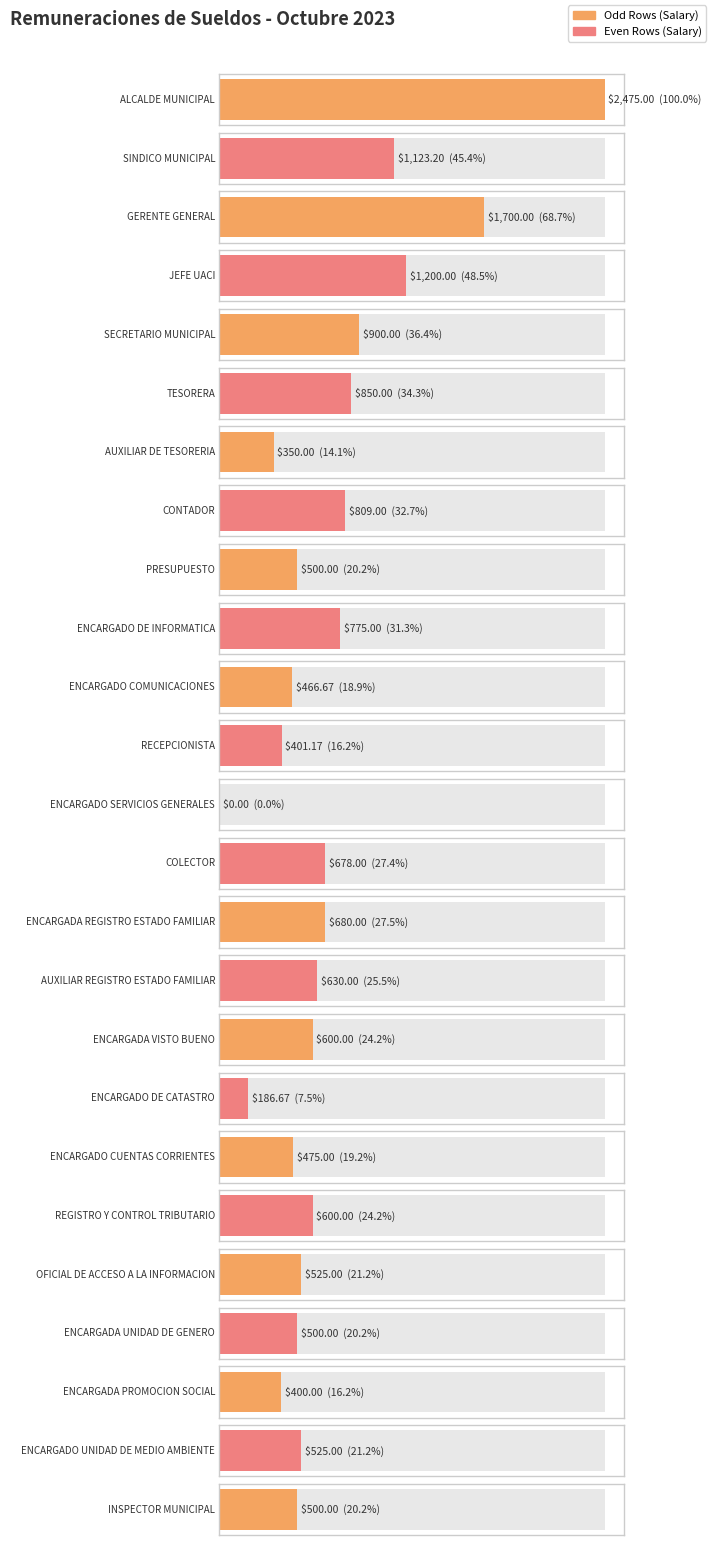

What is the label of the 17th bar from the left?

ENCARGADA VISTO BUENO